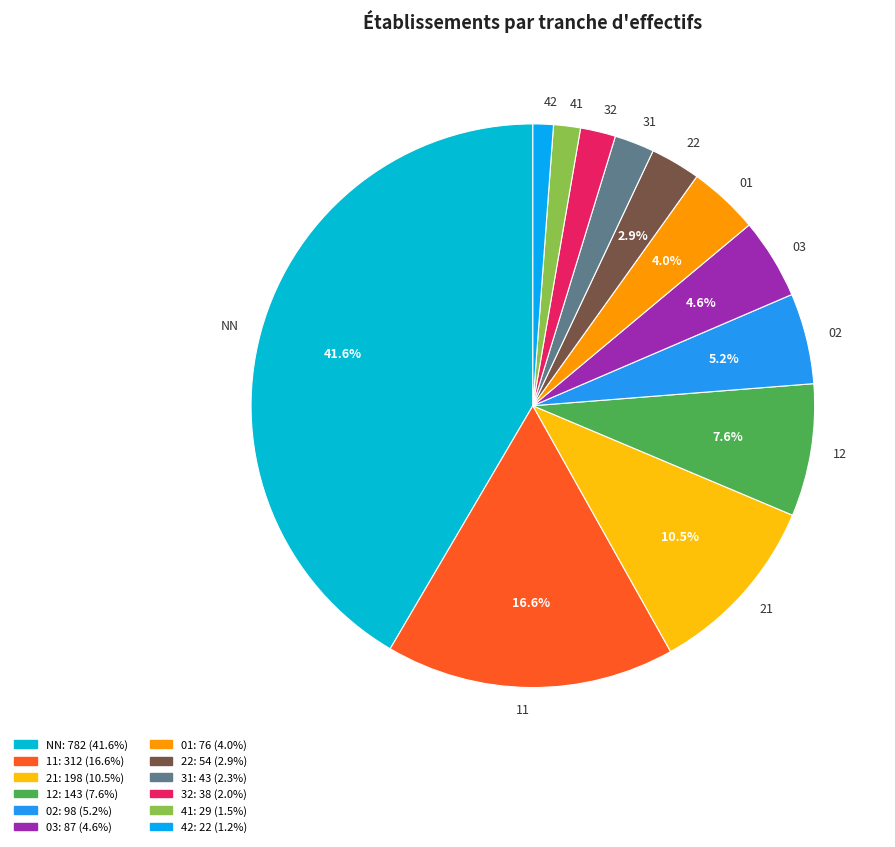

What is the largest slice in the pie chart?

NN